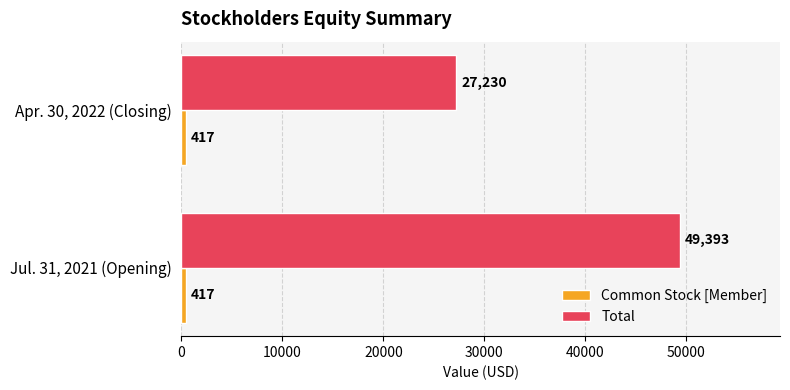

The Total series shows 27230 at Apr. 30, 2022 (Closing). True or false?

True